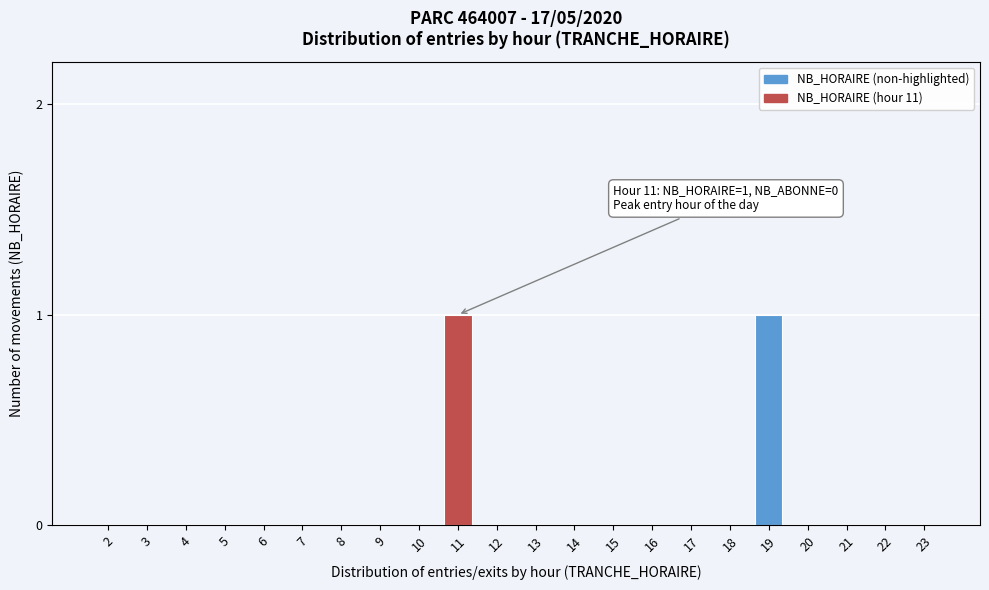

Reading left to right, list all the values displayed in this chart.

2=0	3=0	4=0	5=0	6=0	7=0	8=0	9=0	10=0	11=1	12=0	13=0	14=0	15=0	16=0	17=0	18=0	19=1	20=0	21=0	22=0	23=0